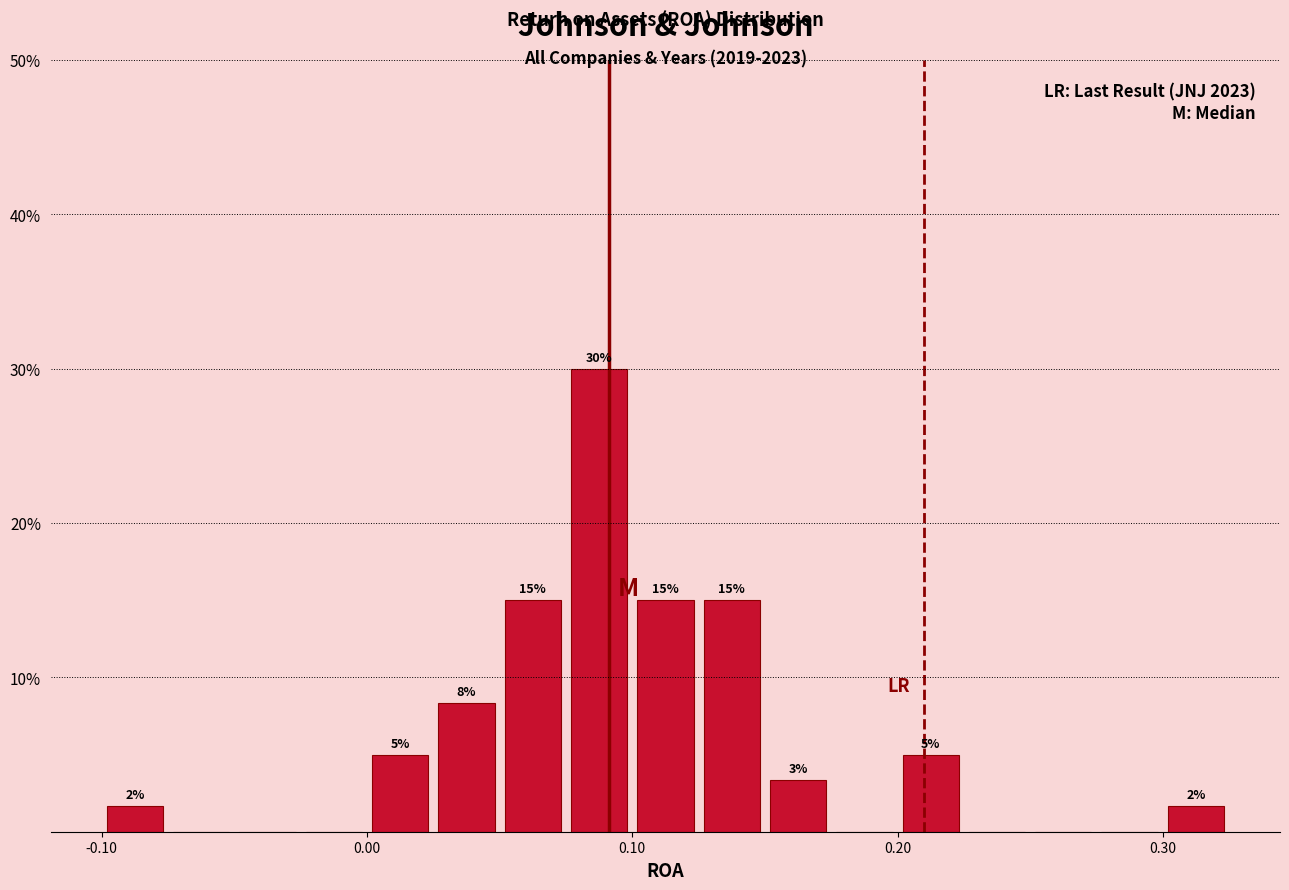

Around what value on the x-axis is the tallest bar? Give the approximate position of its centre, as read against the axis.

0.09